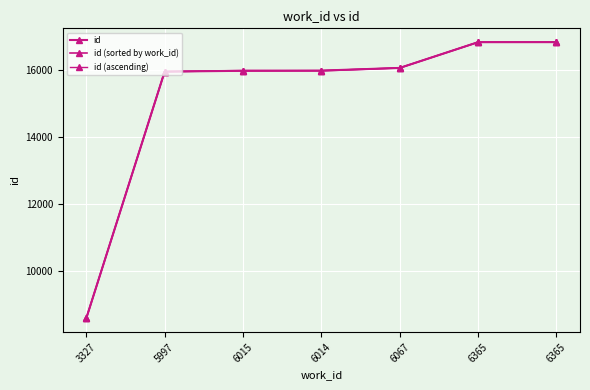

What is the sum of all id values?

106248